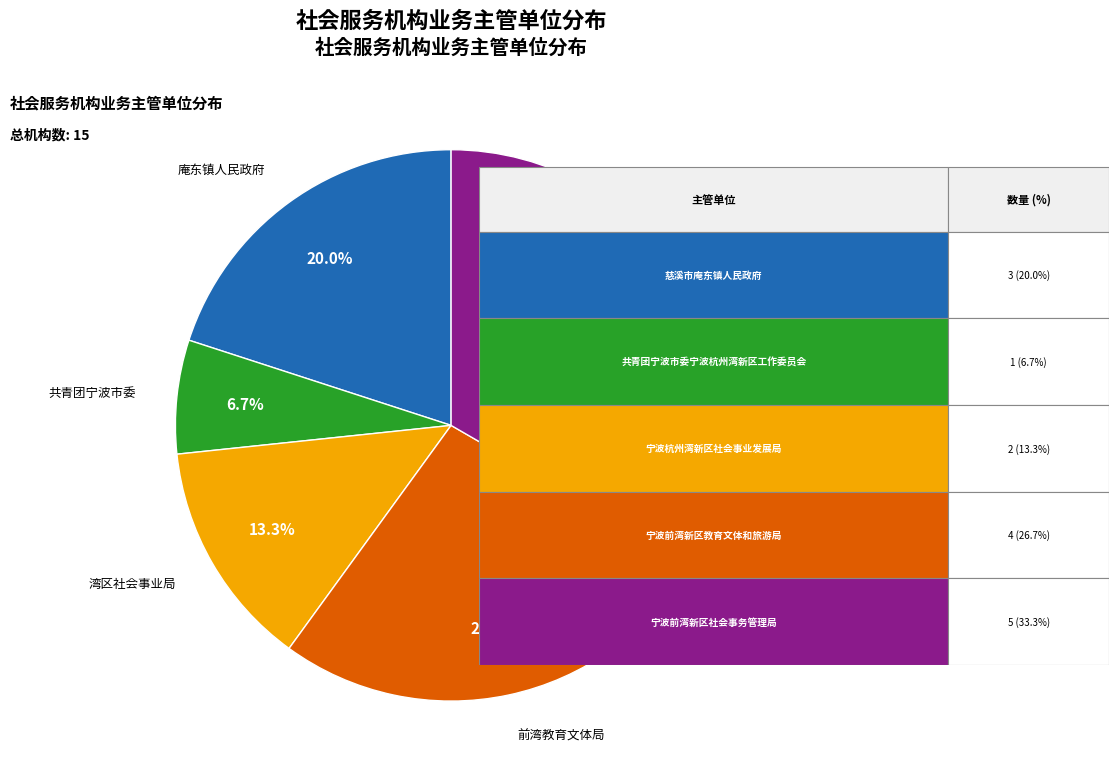

Is there a majority slice in this chart?

No